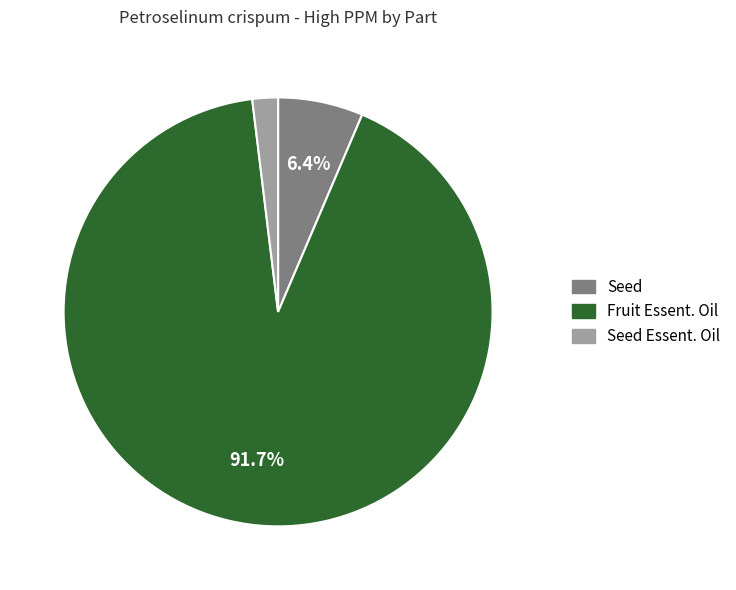

To the nearest percent, what is the difference between the largest and smallest slice percentages?

90%